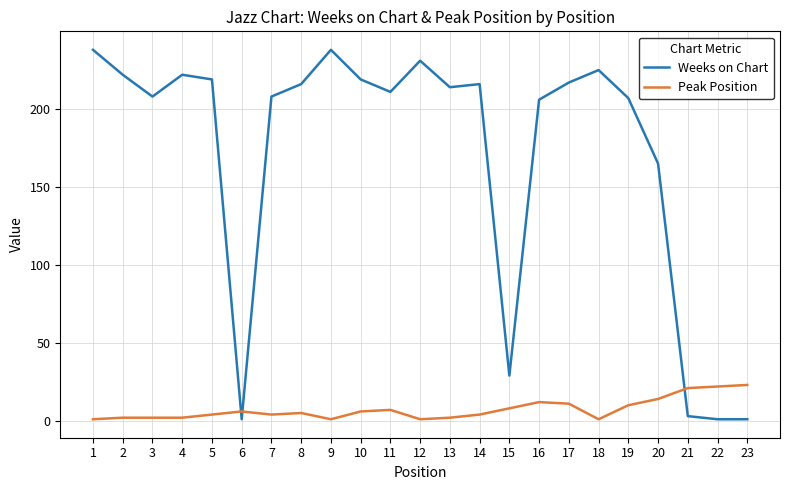

Is the value of Peak Position at 23 greater than the value of Weeks on Chart at 20?

No